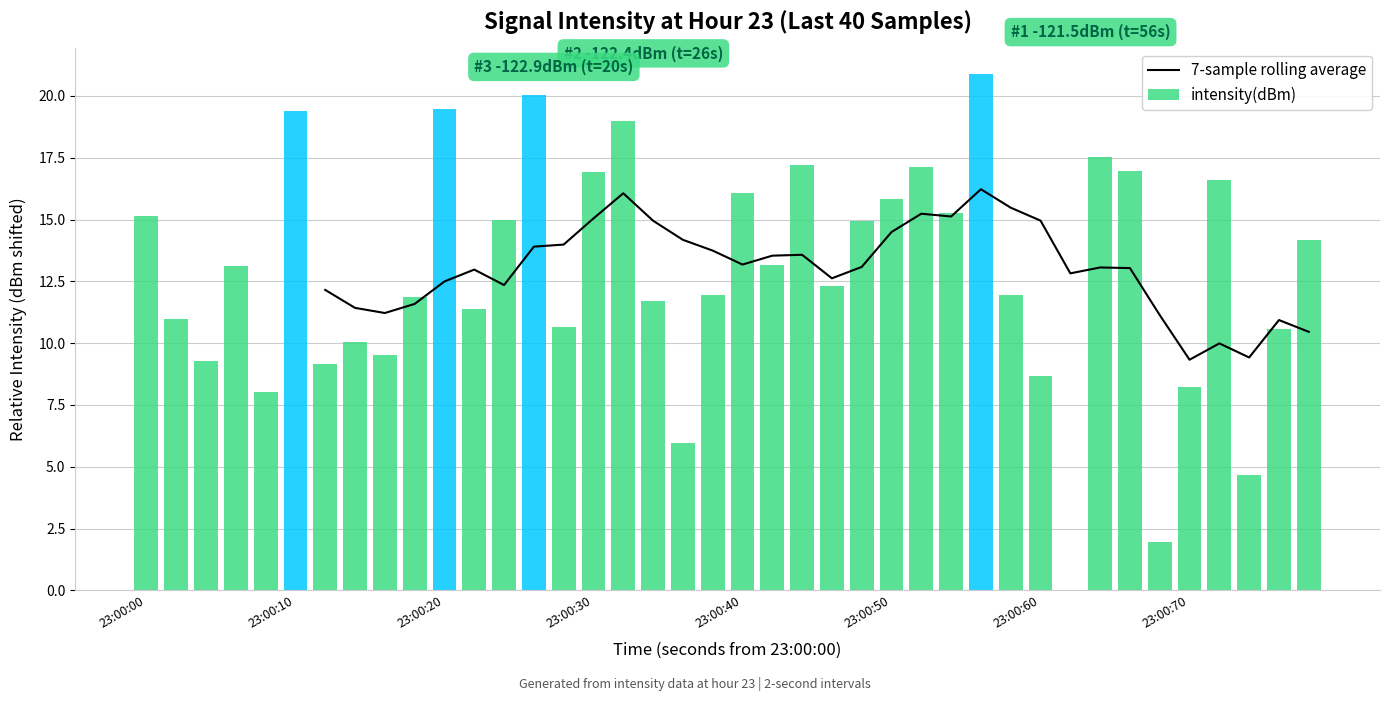

True or false: intensity(dBm) has a value of 19.5 at 23:00:20.

True